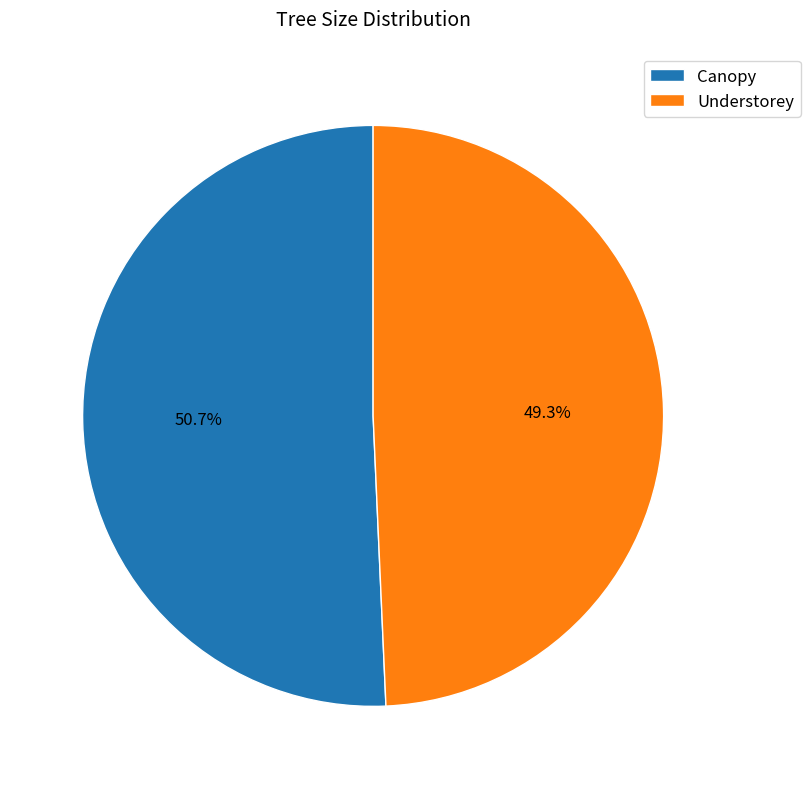

What is the ratio of the value at Understorey to the value at Canopy?

1.0